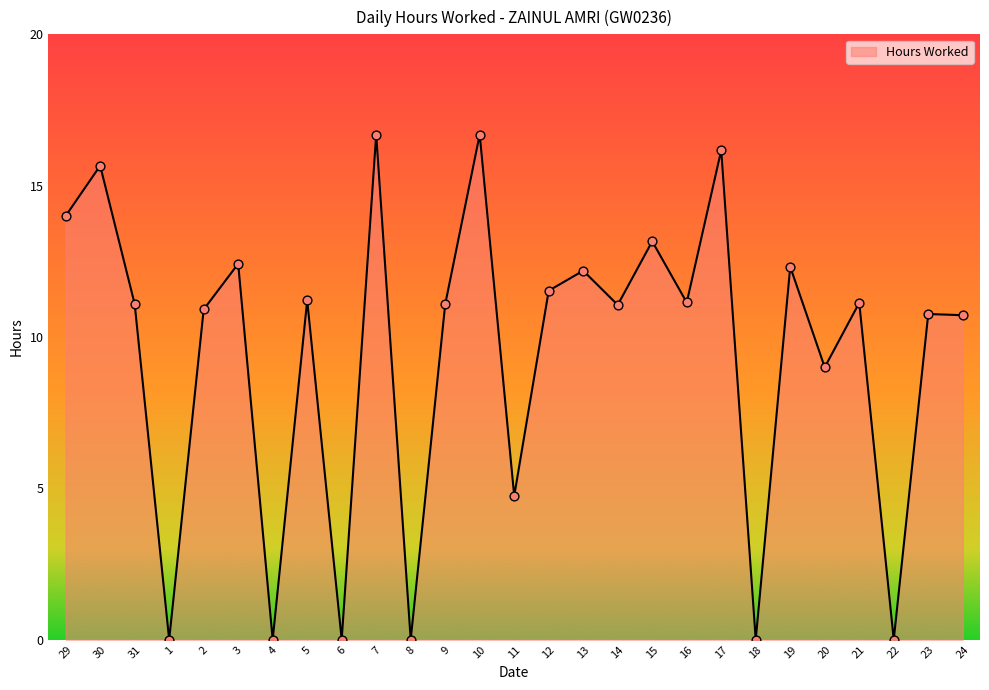

What is the ratio of the value at 16 to the value at 10?

0.7